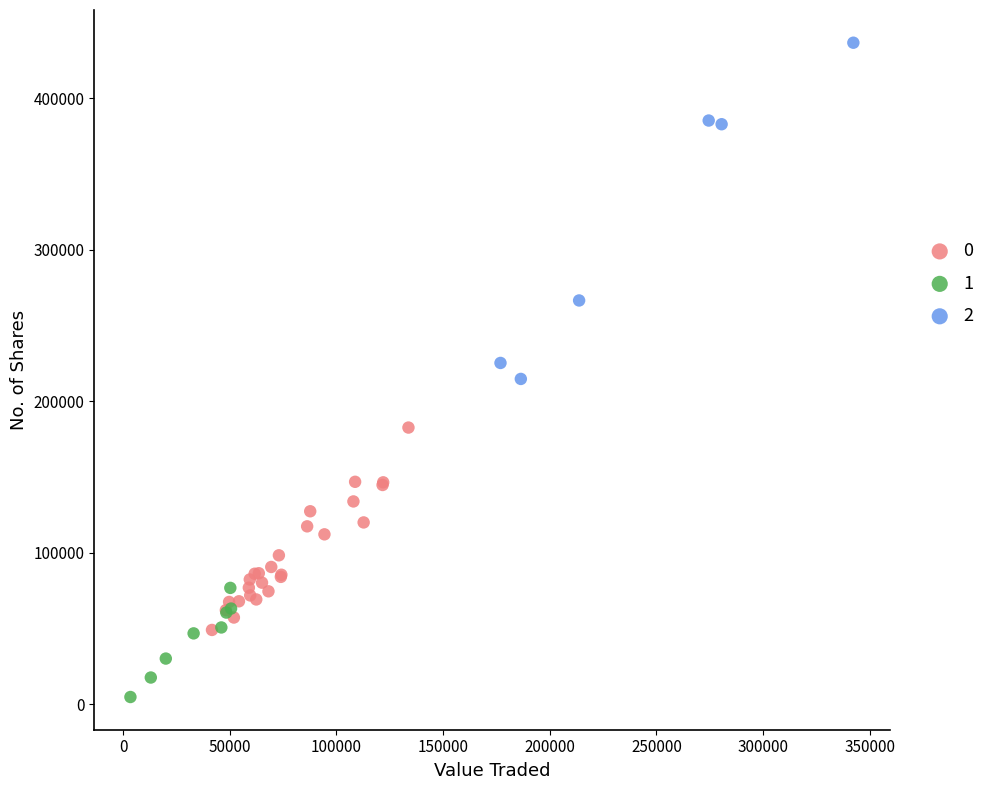

Which series has the largest Y range (max minus min)?

2